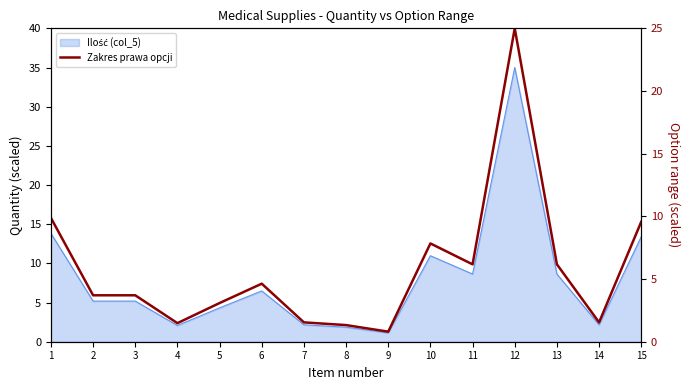

How many points are lower than both their immediate neighbors (excluding endpoints)?

4